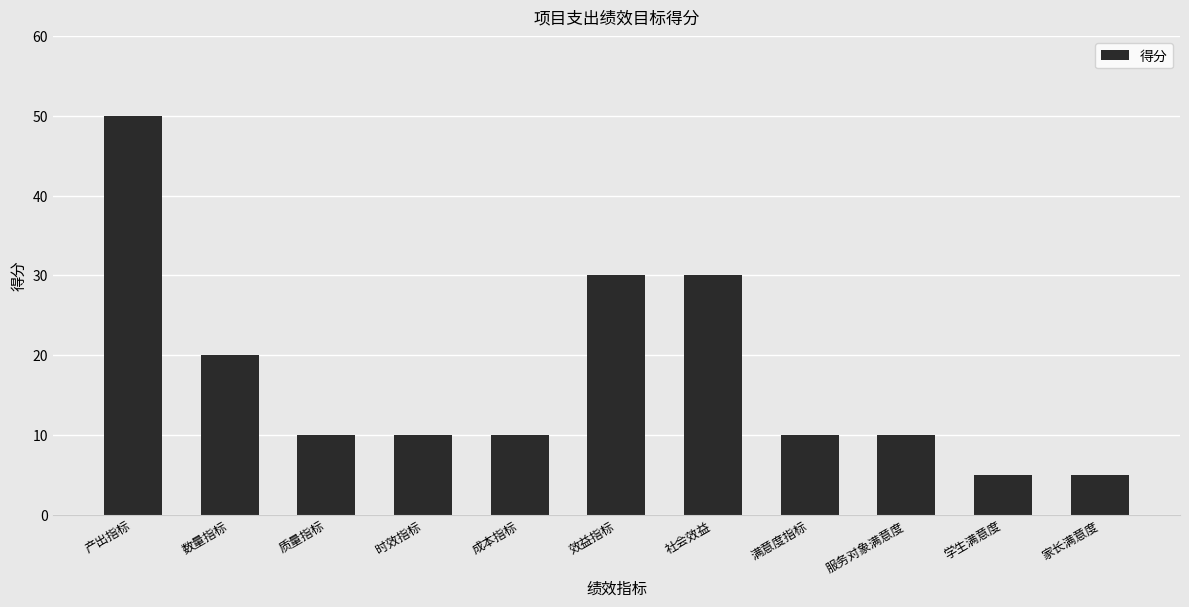

Where does the data first go above 10?

产出指标